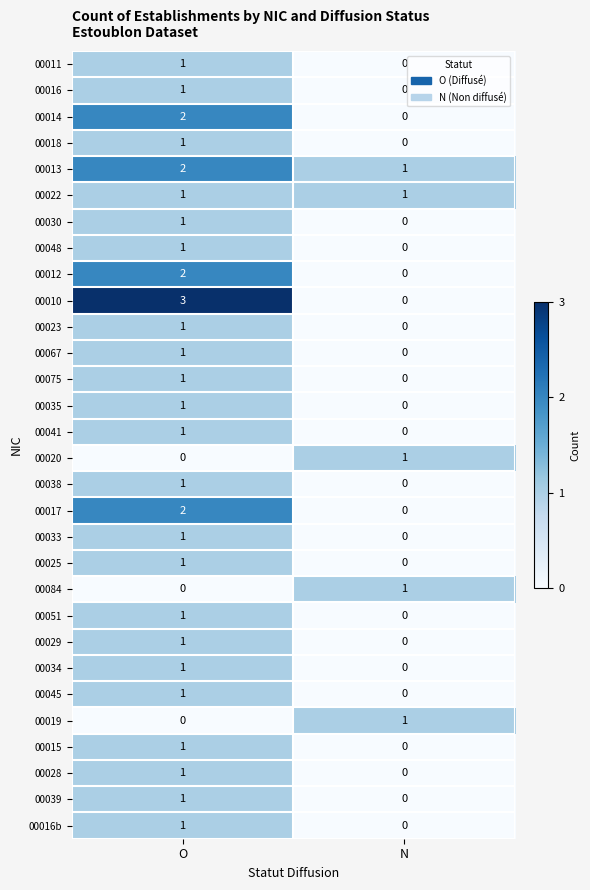

Which series has the widest spread of values?

00010